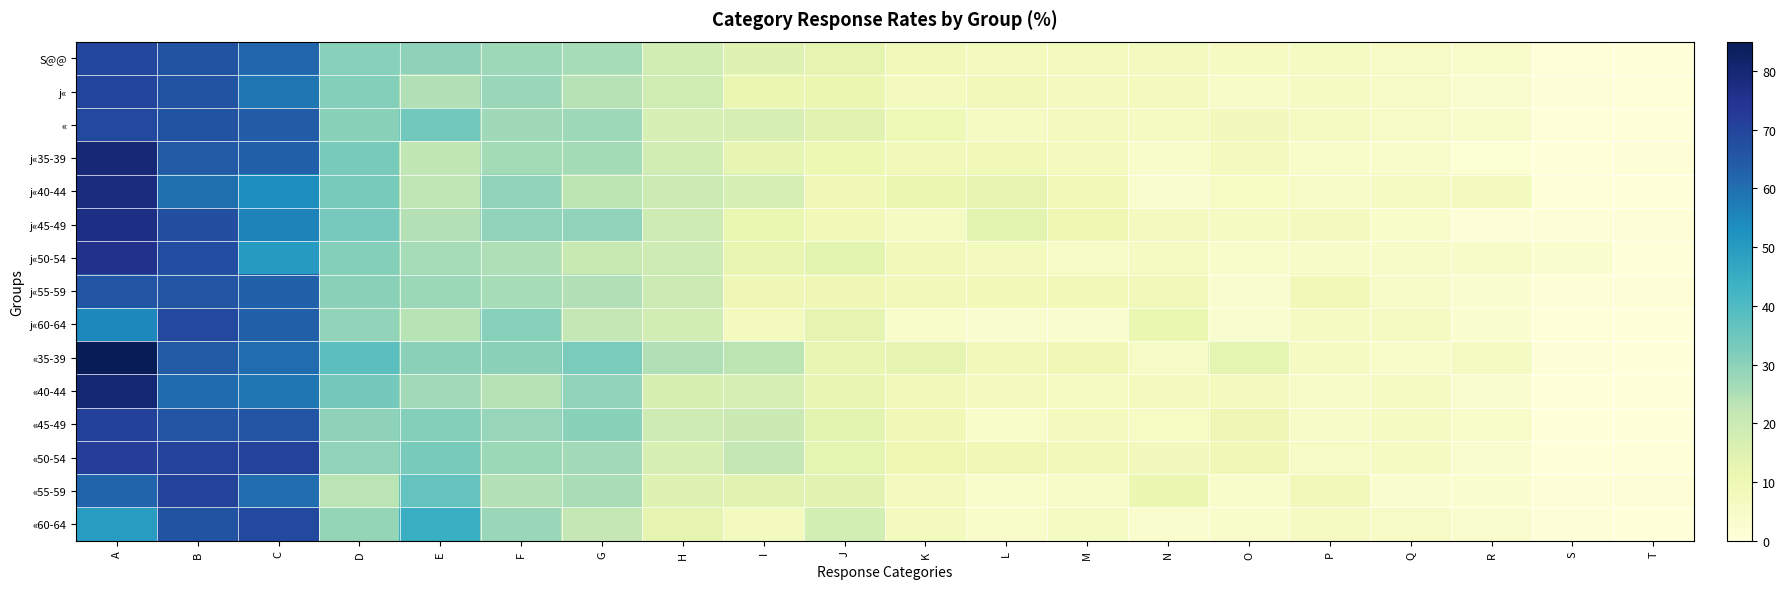

Reading left to right, transcribe all the data shown in this chart.

S@@: A=69.2	B=66.3	C=61.9	D=30.7	E=29.8	F=27.4	G=25.9	H=18.0	I=14.3	J=12.7	K=8.2	L=7.1	M=7.0	N=6.8	O=6.4	P=6.1	Q=5.2	R=3.7	S=0.6	T=0.3
j«: A=69.5	B=66.1	C=58.6	D=31.2	E=24.3	F=28.0	G=23.9	H=19.0	I=11.2	J=11.1	K=7.2	L=8.4	M=6.8	N=7.2	O=4.7	P=6.0	Q=5.2	R=3.4	S=0.9	T=0.4
«: A=68.9	B=66.4	C=64.4	D=30.3	E=34.1	F=27.0	G=27.4	H=17.1	I=16.7	J=13.9	K=9.0	L=6.1	M=7.1	N=6.5	O=7.7	P=6.2	Q=5.2	R=3.9	S=0.4	T=0.3
j«35-39: A=79.4	B=64.7	C=63.2	D=33.1	E=22.1	F=26.5	G=26.5	H=18.4	I=12.5	J=10.3	K=8.1	L=8.8	M=7.4	N=3.7	O=7.4	P=4.4	Q=3.7	R=1.5	S=0.0	T=0.7
j«40-44: A=77.7	B=59.9	C=53.5	D=33.1	E=22.3	F=29.3	G=22.9	H=19.7	I=17.2	J=9.6	K=10.8	L=12.7	M=8.9	N=3.2	O=5.7	P=5.1	Q=6.4	R=7.0	S=0.6	T=0.0
j«45-49: A=76.7	B=67.3	C=56.0	D=33.3	E=24.0	F=29.3	G=29.3	H=19.3	I=11.3	J=8.7	K=6.0	L=13.3	M=10.0	N=6.7	O=6.0	P=6.7	Q=4.0	R=1.3	S=0.7	T=0.7
j«50-54: A=75.4	B=67.9	C=50.3	D=31.0	E=26.2	F=24.6	G=20.9	H=19.3	I=11.8	J=13.4	K=8.6	L=7.5	M=5.3	N=6.4	O=3.7	P=4.8	Q=4.8	R=4.8	S=2.7	T=0.0
j«55-59: A=65.8	B=65.8	C=63.0	D=29.9	E=27.7	F=26.1	G=24.5	H=19.6	I=9.8	J=9.8	K=8.2	L=8.7	M=8.7	N=8.2	O=3.3	P=8.7	Q=4.9	R=2.7	S=1.1	T=1.1
j«60-64: A=54.8	B=68.8	C=63.4	D=29.0	E=23.3	F=30.8	G=21.9	H=18.3	I=7.5	J=12.9	K=3.9	L=3.6	M=3.2	N=11.5	O=3.6	P=6.1	Q=6.5	R=2.9	S=0.4	T=0.0
«35-39: A=85.0	B=64.5	C=60.7	D=37.9	E=29.9	F=29.9	G=32.7	H=24.3	I=22.9	J=12.1	K=12.6	L=8.4	M=9.3	N=5.6	O=13.1	P=6.5	Q=4.2	R=6.1	S=0.9	T=0.0
«40-44: A=80.2	B=60.8	C=58.6	D=33.6	E=26.7	F=23.7	G=28.9	H=16.4	I=17.2	J=12.1	K=8.6	L=7.3	M=6.5	N=7.3	O=7.3	P=5.6	Q=6.5	R=3.4	S=0.0	T=0.0
«45-49: A=70.9	B=65.9	C=65.9	D=29.6	E=30.9	F=28.3	G=30.5	H=19.3	I=20.2	J=13.5	K=9.4	L=4.0	M=7.6	N=5.8	O=9.9	P=4.9	Q=6.3	R=4.0	S=0.0	T=0.0
«50-54: A=71.4	B=70.5	C=70.5	D=29.5	E=33.2	F=27.7	G=26.8	H=16.8	I=21.8	J=13.2	K=10.0	L=9.5	M=8.6	N=7.7	O=9.5	P=5.5	Q=6.4	R=3.6	S=0.0	T=0.5
«55-59: A=62.1	B=70.6	C=60.2	D=23.2	E=36.5	F=24.2	G=25.6	H=14.7	I=13.7	J=13.7	K=7.1	L=3.8	M=4.7	N=10.9	O=3.8	P=8.1	Q=2.8	R=2.8	S=0.9	T=0.9
«60-64: A=49.7	B=66.7	C=69.0	D=28.6	E=44.2	F=27.9	G=21.8	H=12.9	I=7.5	J=17.7	K=7.1	L=4.1	M=6.1	N=3.1	O=3.7	P=6.5	Q=5.1	R=3.4	S=0.7	T=0.3